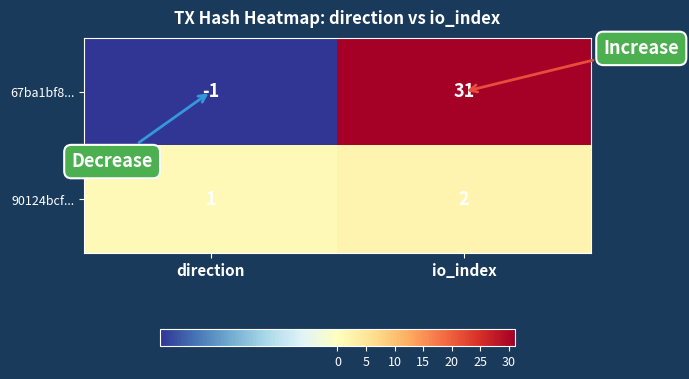

What is the smallest value displayed?

-1